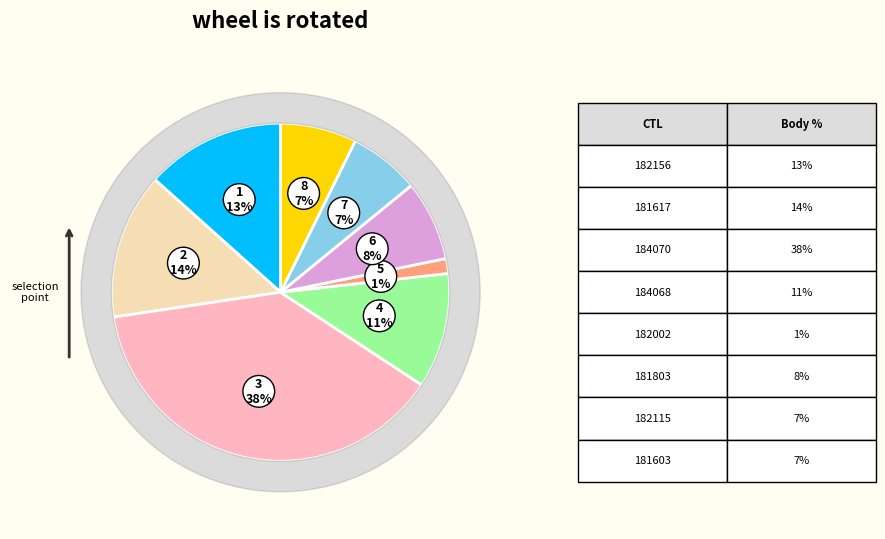

Which slice is the largest?

184070